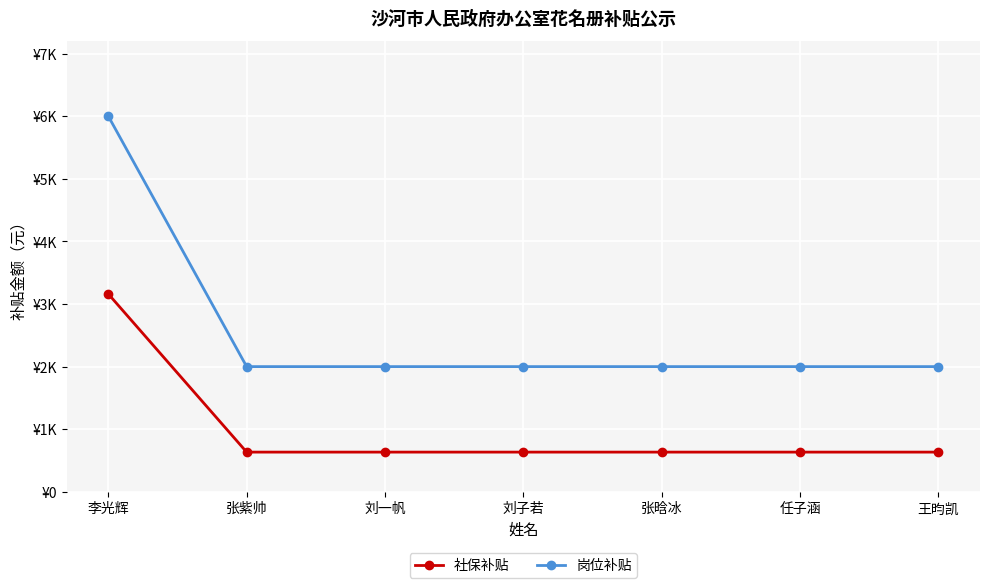

What is the difference between the maximum and second lowest values in the 社保补贴 series?

2526.1